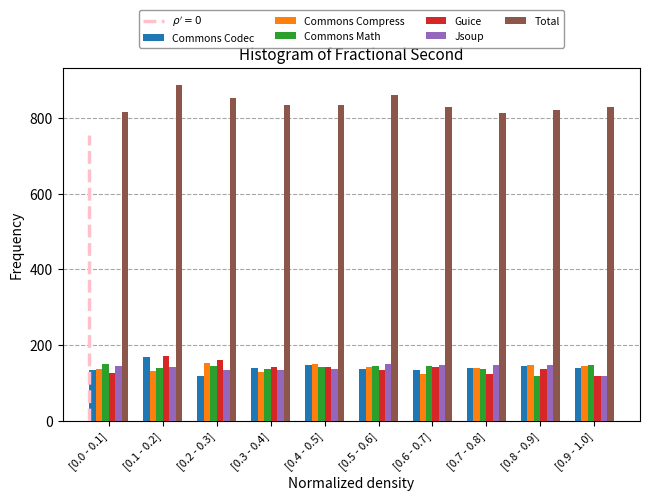

What is the difference between the highest and lowest values at [0.3 - 0.4]?

708